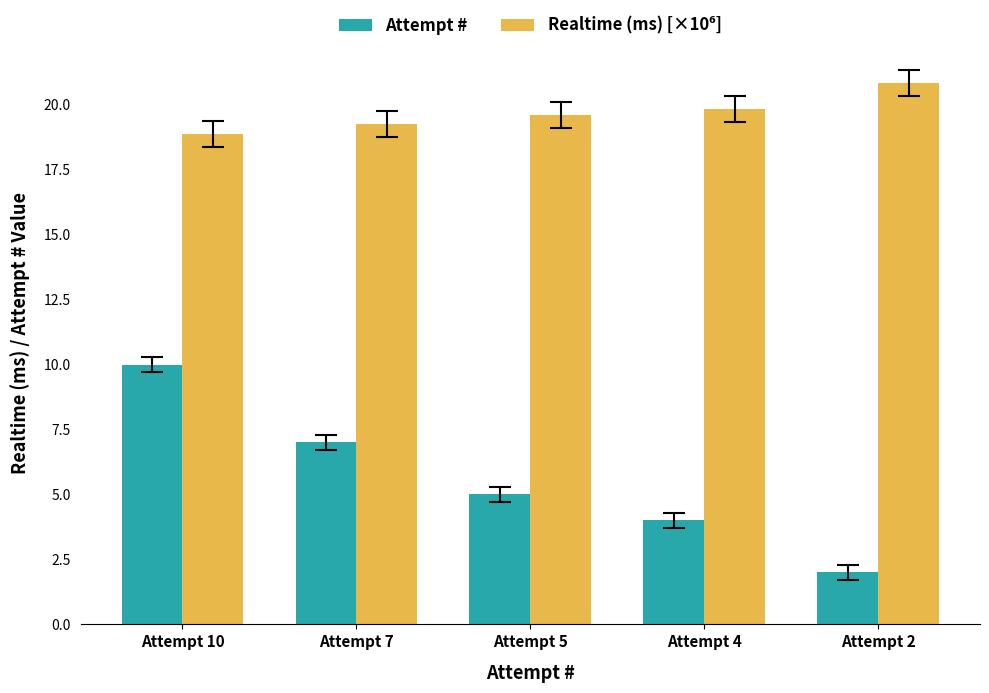

The value of Attempt # at Attempt 5 is 2.9. True or false?

False